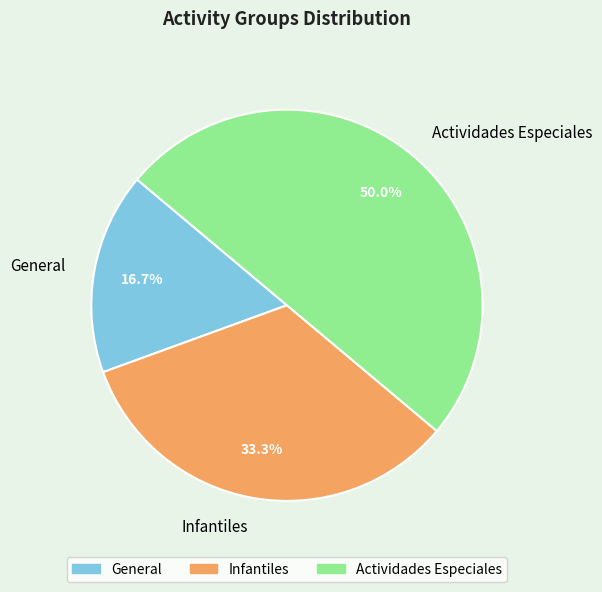

How many segments does this pie chart have?

3